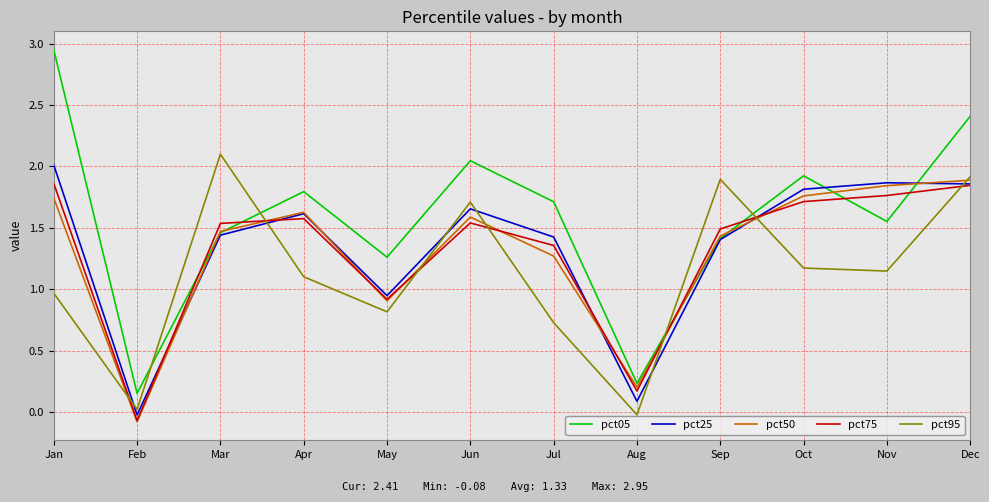

What is the total value across all series at Oct?

8.4